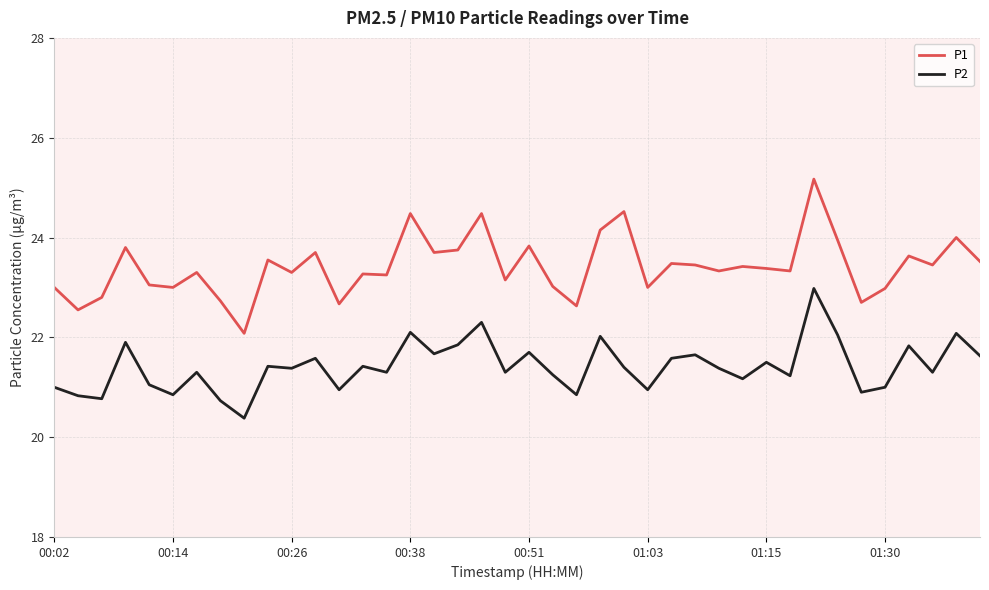

Rank the series by their average value, from lowest to highest.

P2, P1